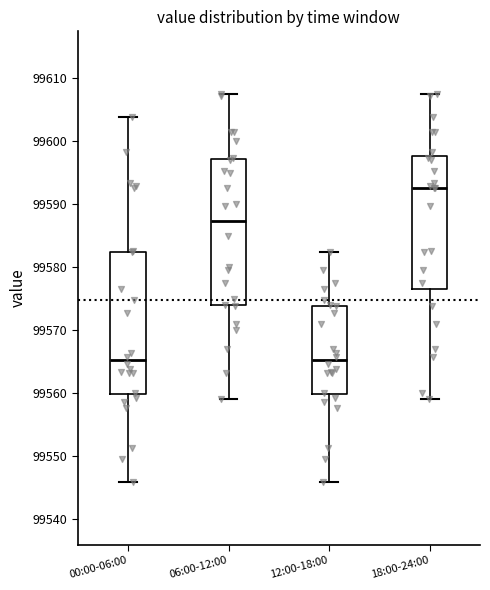

Where does the lower whisker of the box for 18:00-24:00 end on the y-axis? The values are not printed on the chart, so give them approximately, as read against the axis.

99559